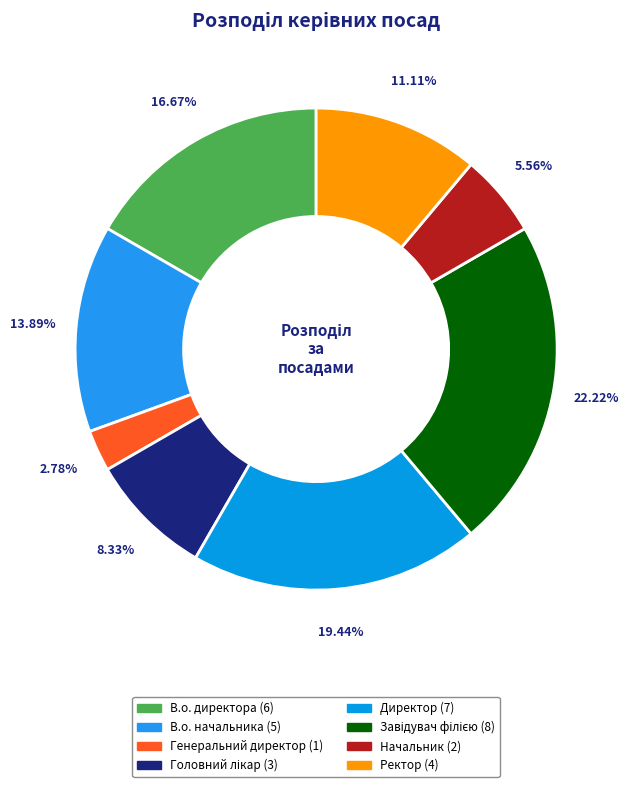

To the nearest percent, what is the difference between the largest and smallest slice percentages?

19%